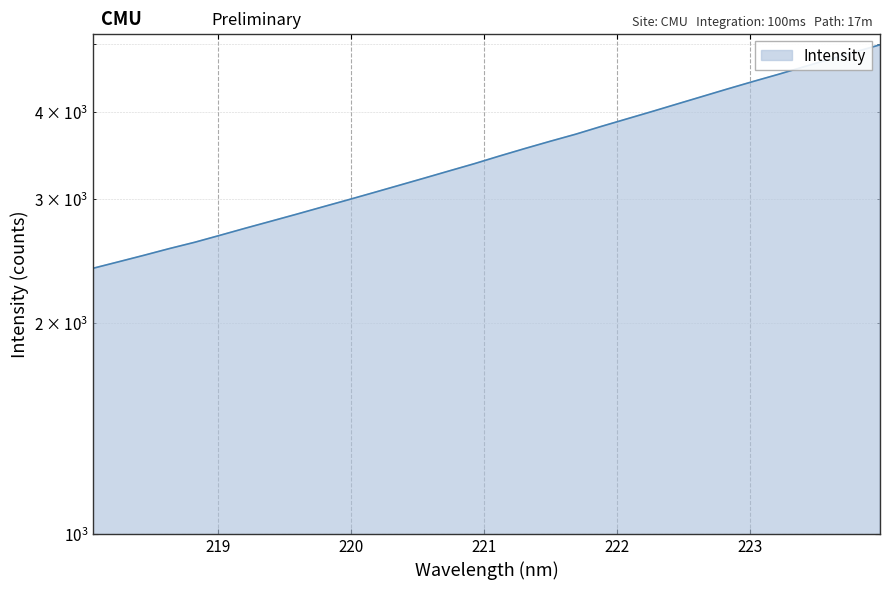

True or false: the data shows 2496.7 at 218.442.

True